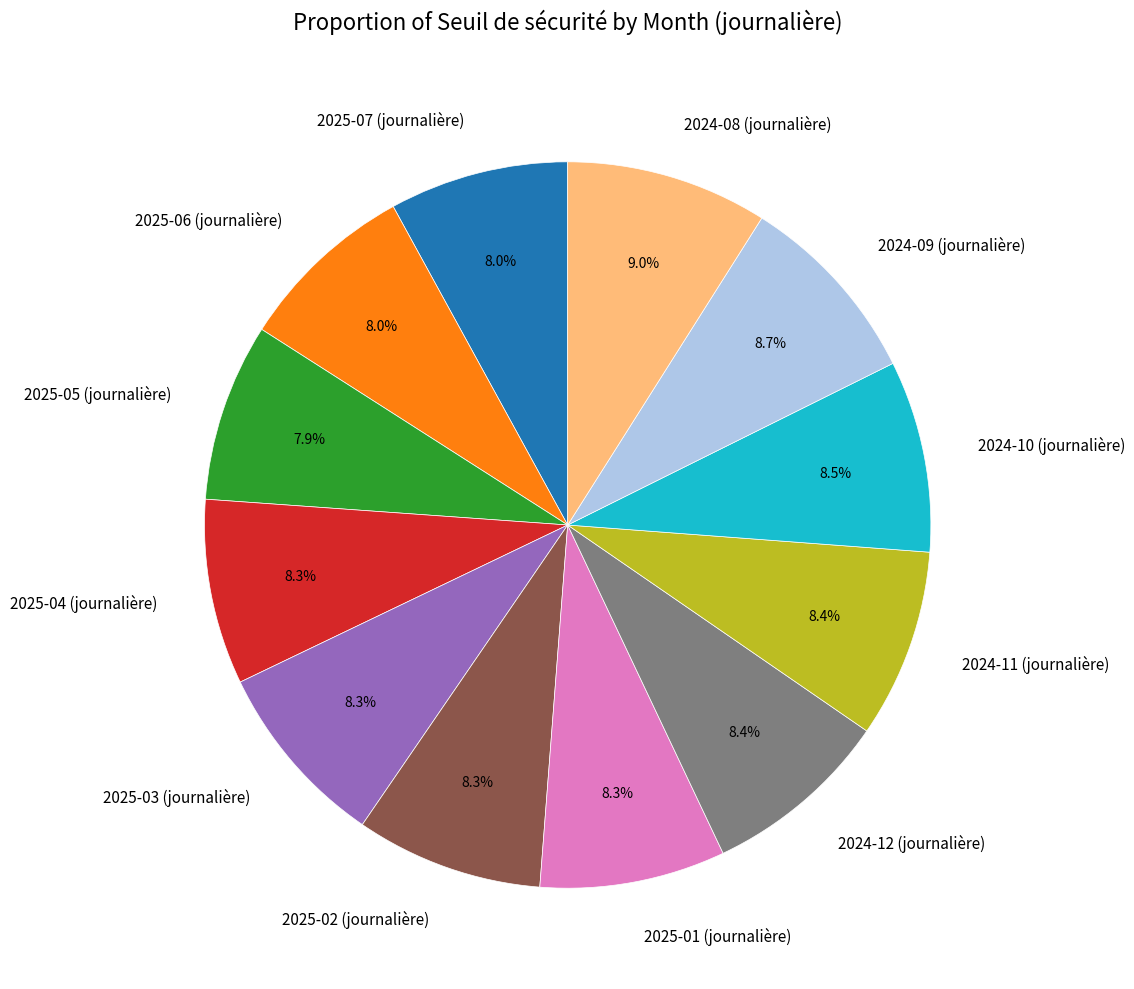

Combined, what portion of the pie is 2025-01 (journalière) and 2025-03 (journalière)?

16.6%